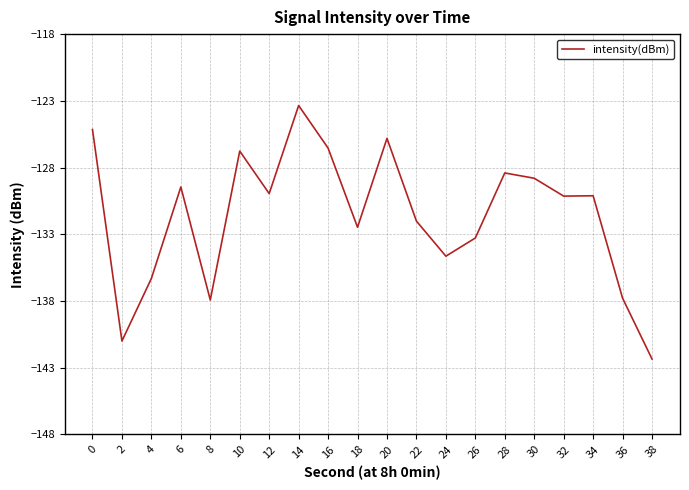

At which category does the chart reach its minimum across all series?

38